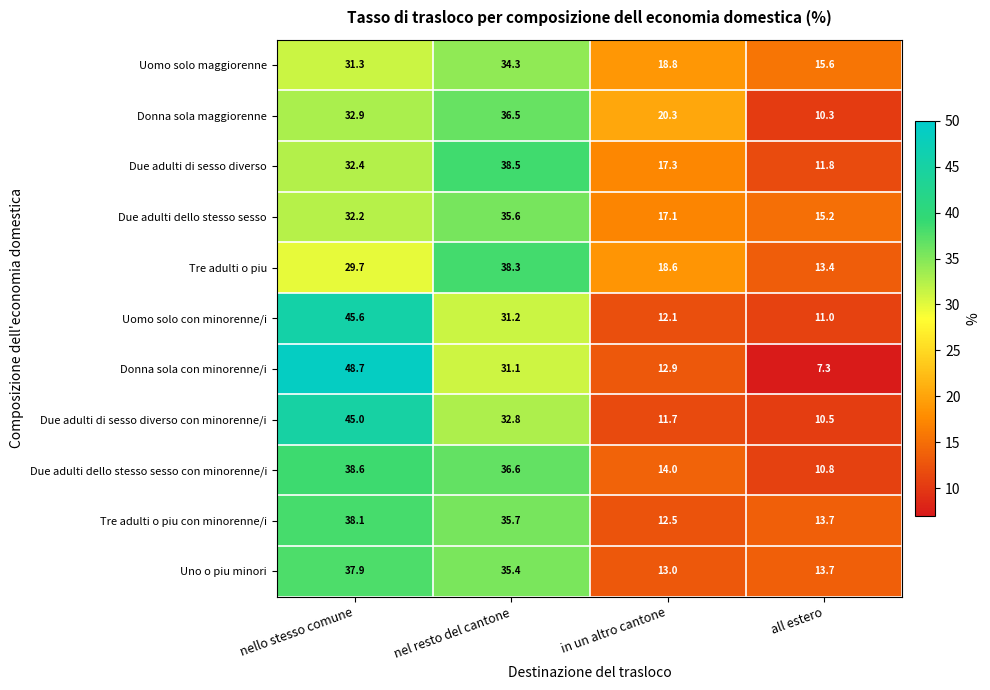

What is the total value across all series at in un altro cantone?

168.3